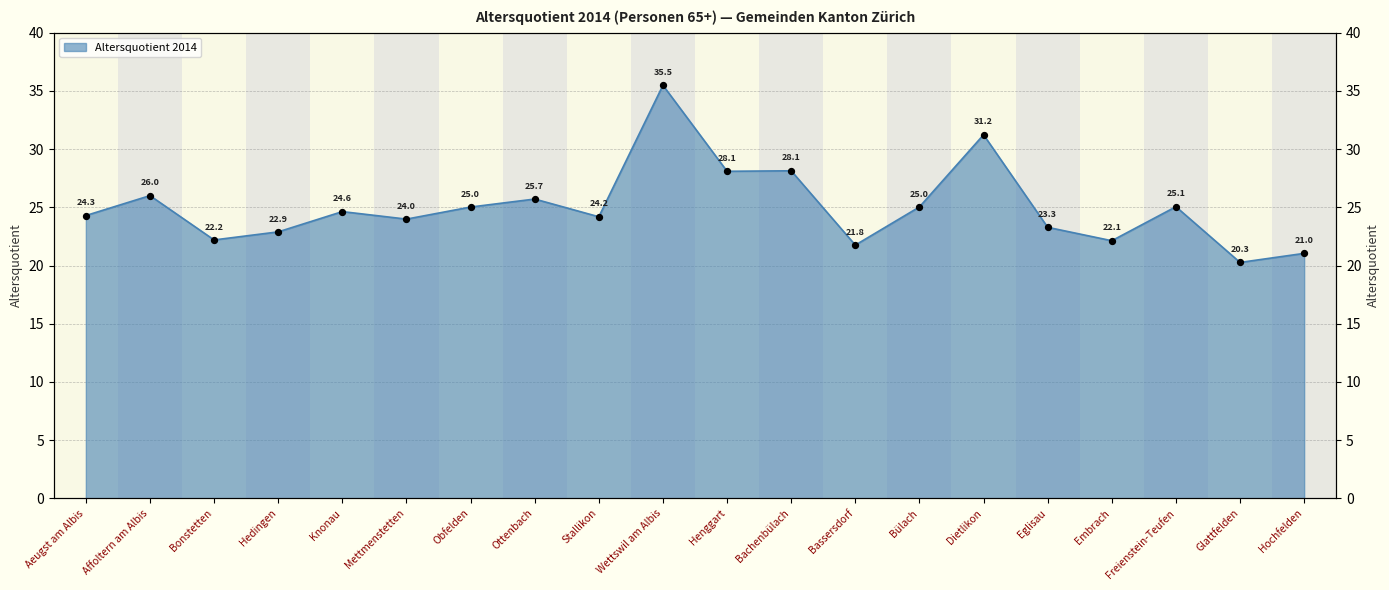

What is the change in value from Stallikon to Embrach?

-2.1